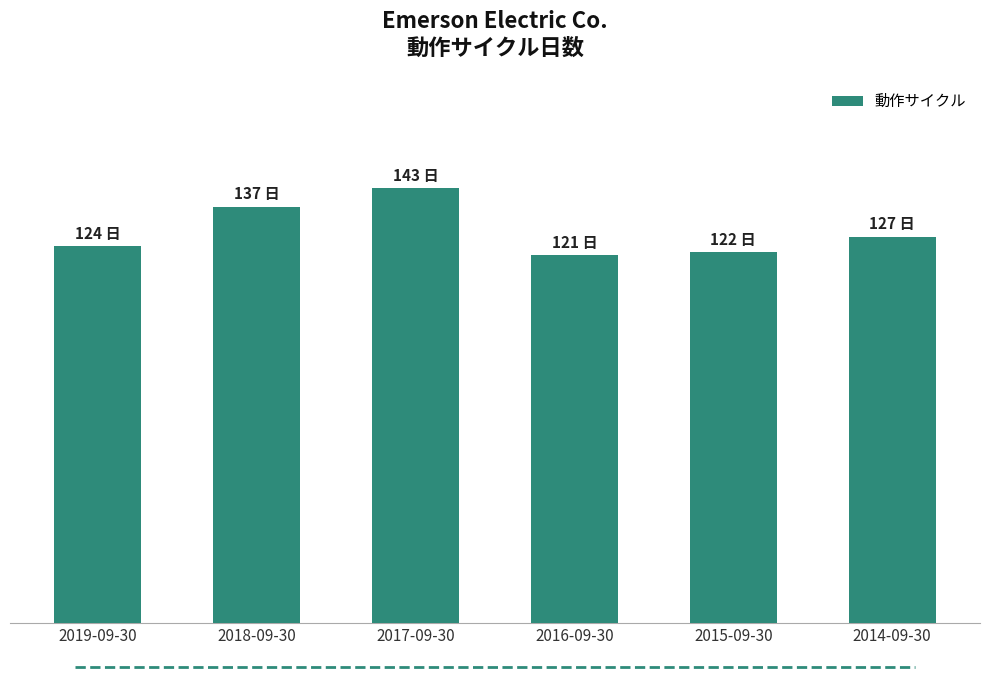

Where is the data nearest to the value 132?

2018-09-30